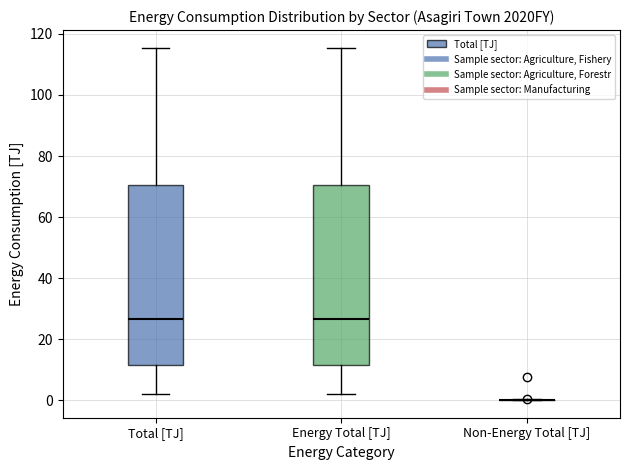

Where is the upper edge of the box for Total [TJ] on the y-axis? The values are not printed on the chart, so give them approximately, as read against the axis.

70